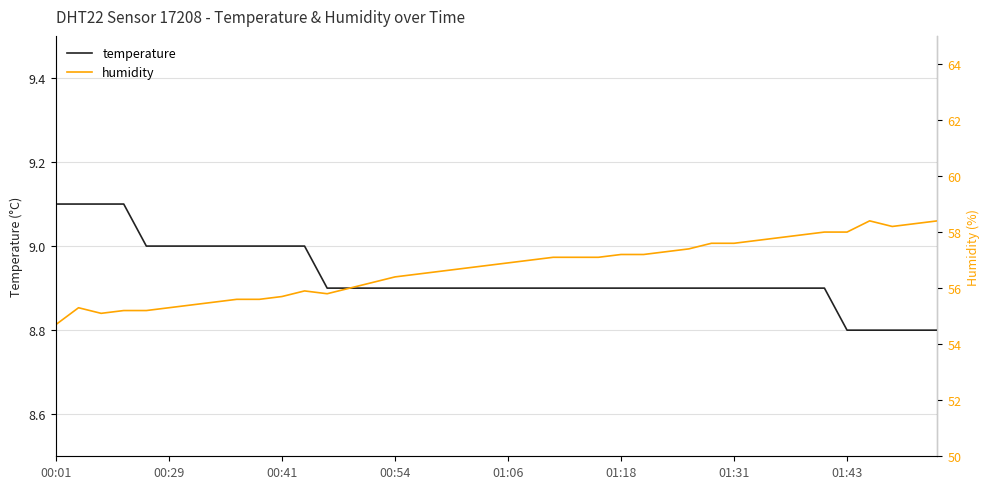

The value of temperature at 00:41 is 9.0. True or false?

True